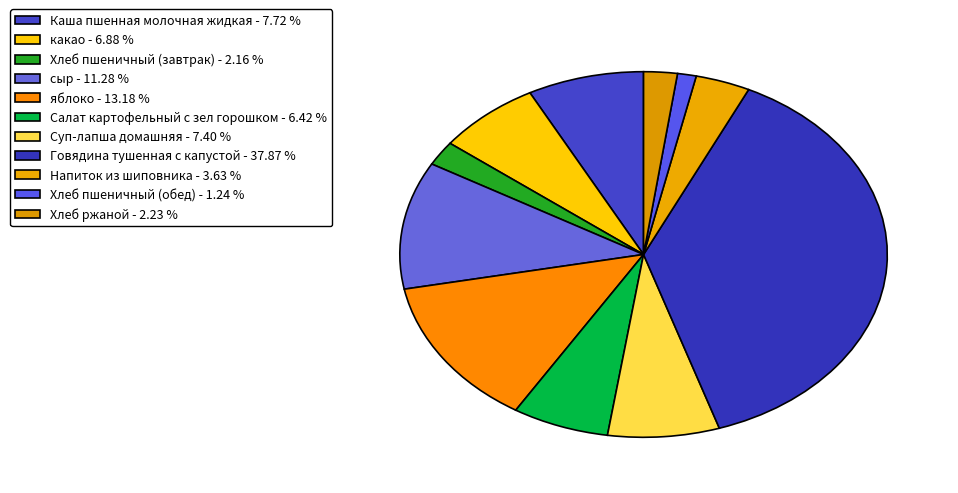

The яблоко slice represents 13% of the pie. True or false?

True